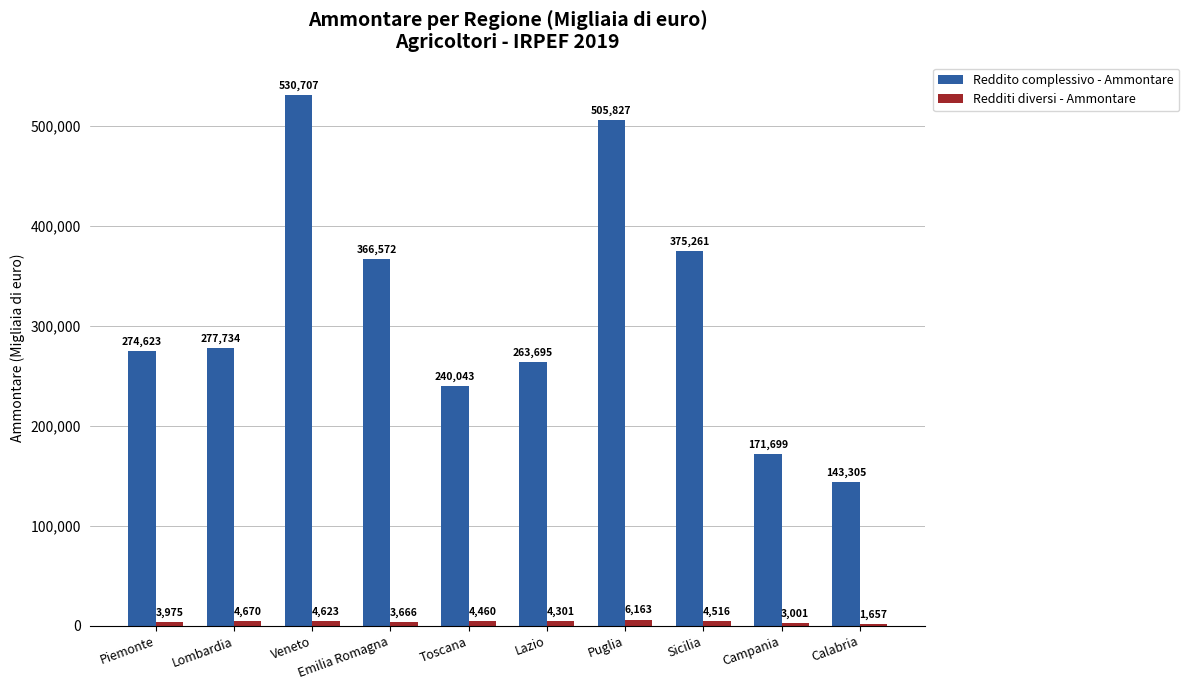

The value of Redditi diversi - Ammontare at Toscana is 4460. True or false?

True